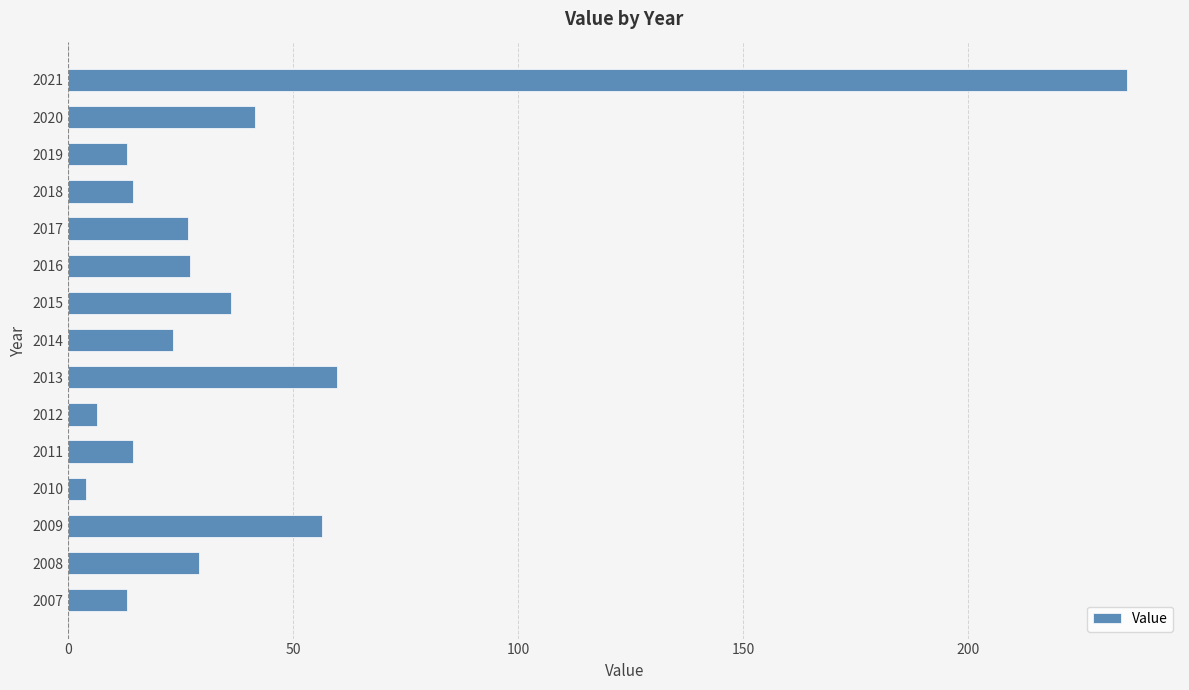

Approximately how many times larger is the value at 2009 compared to 2018?

3.9